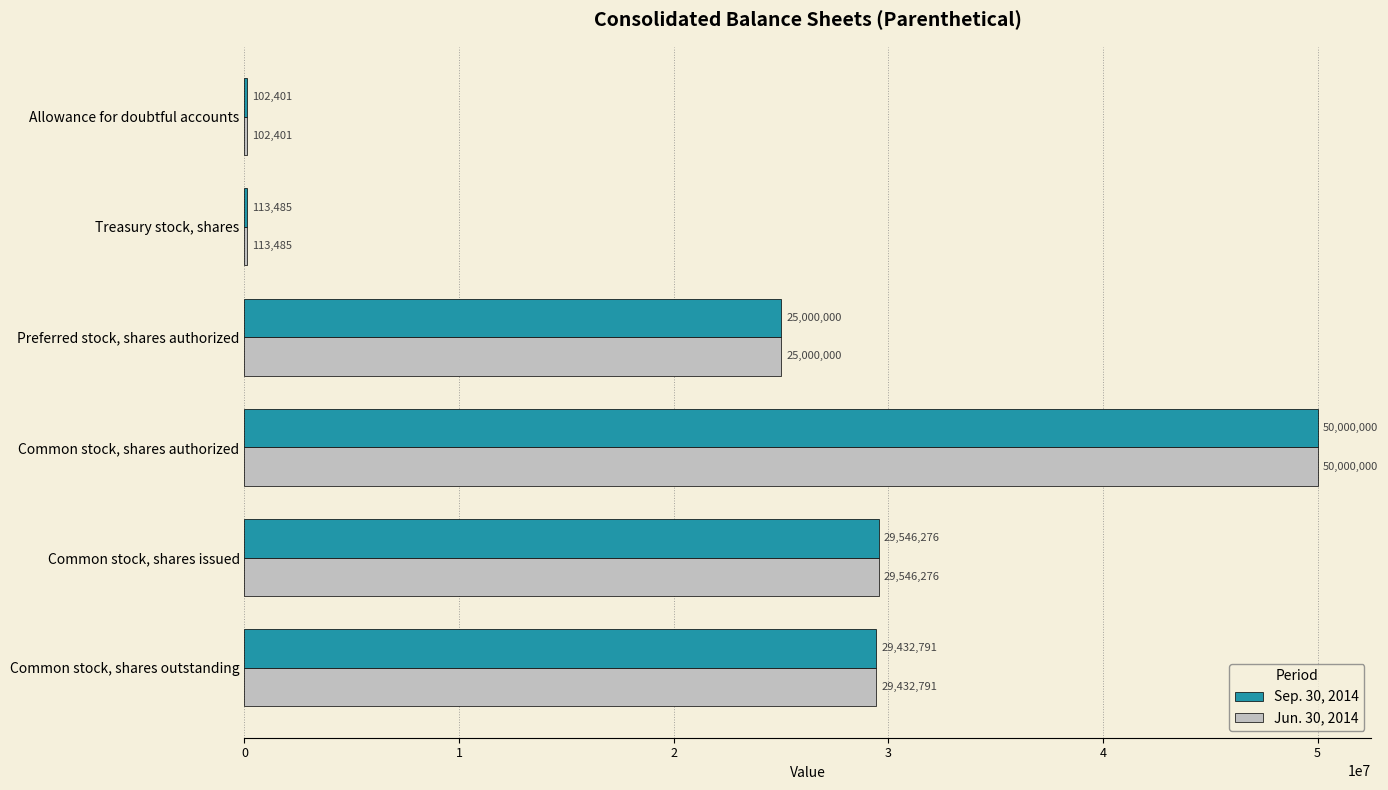

The value of Sep. 30, 2014 at Common stock, shares issued is 11630351. True or false?

False